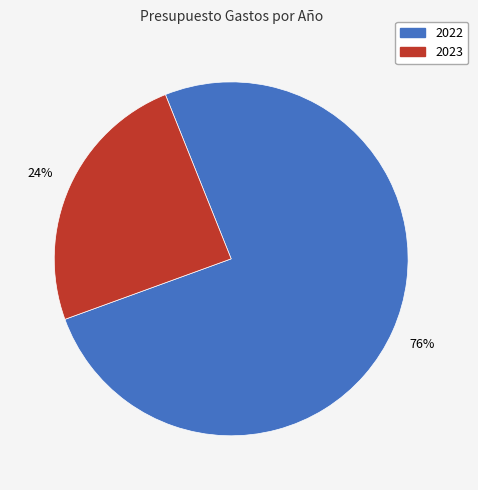

To the nearest percent, what is the average slice percentage?

50%